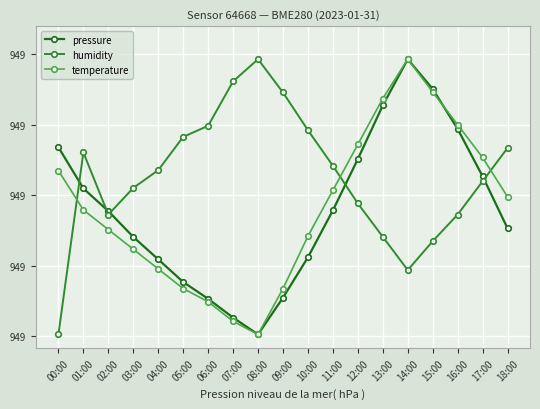

What is the spread (max minus min) of values at 13:00?

39.2